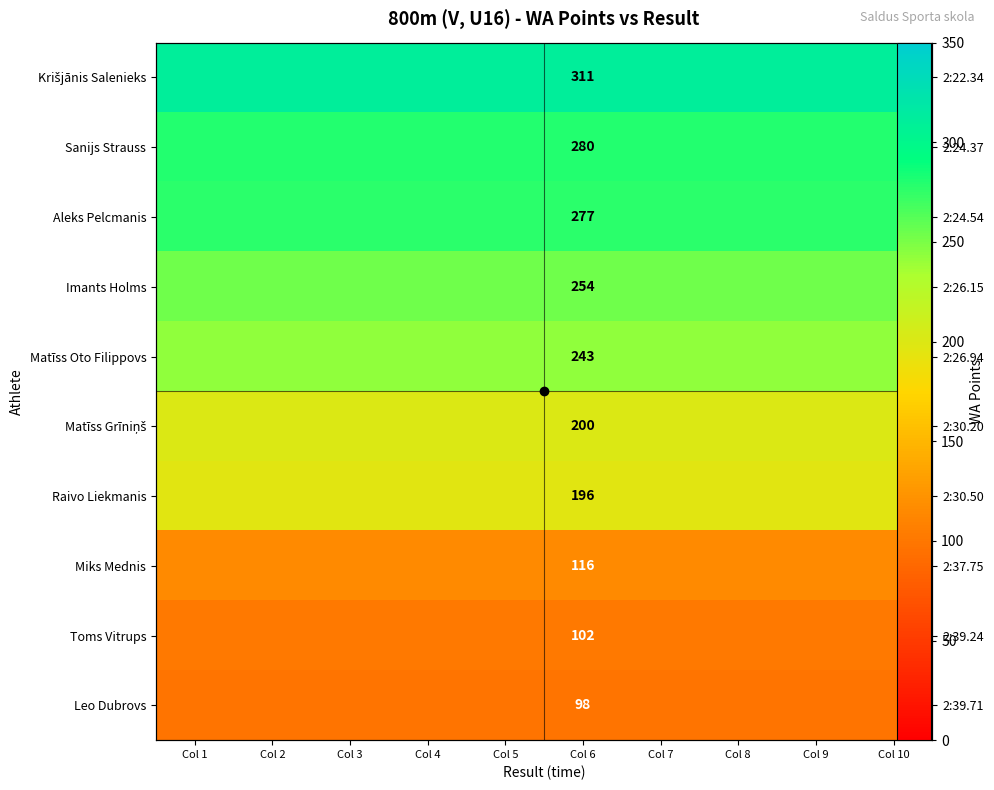

What is the maximum value for Aleks Pelcmanis?

277